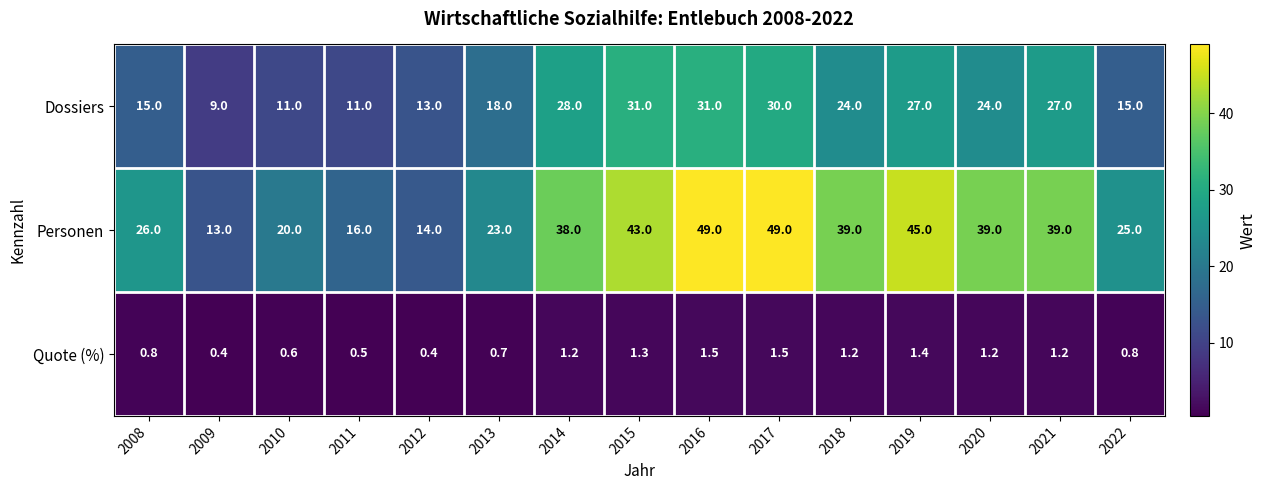

List the series in order of their peak value, lowest first.

Quote (%), Dossiers, Personen